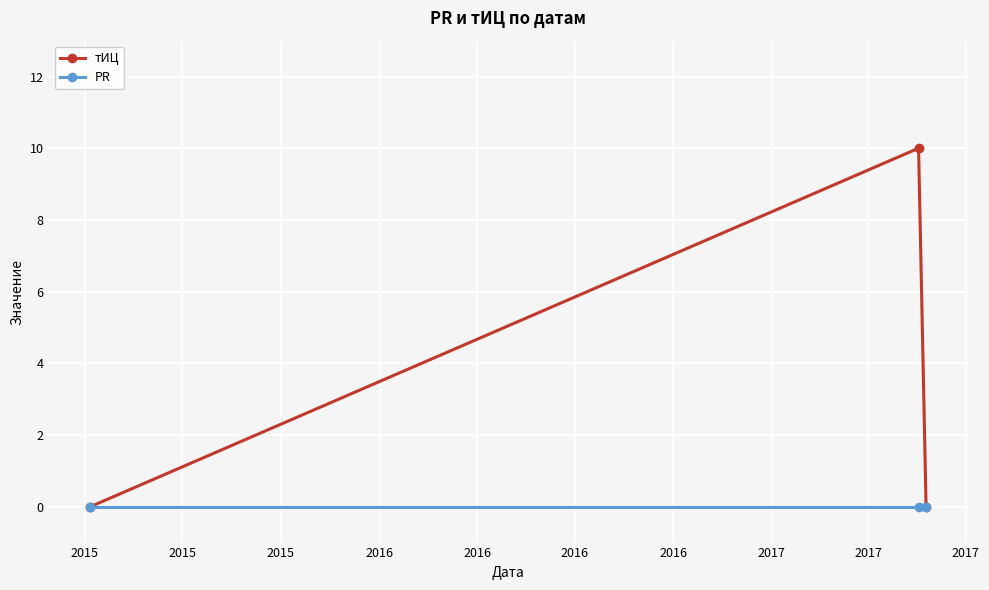

Which series has the widest spread of values?

тИЦ